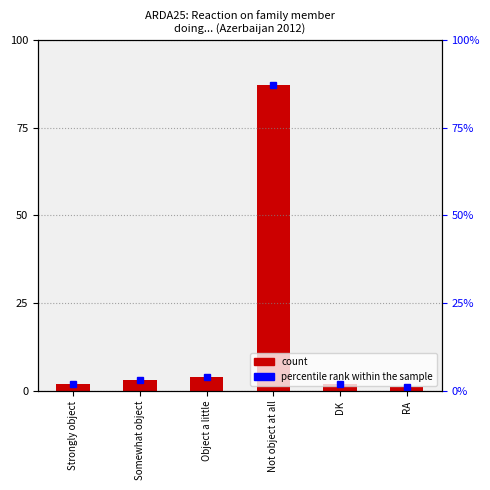

Reading left to right, extract all data points from this chart.

Strongly object=2	Somewhat object=3	Object a little=4	Not object at all=87	DK=2	RA=1